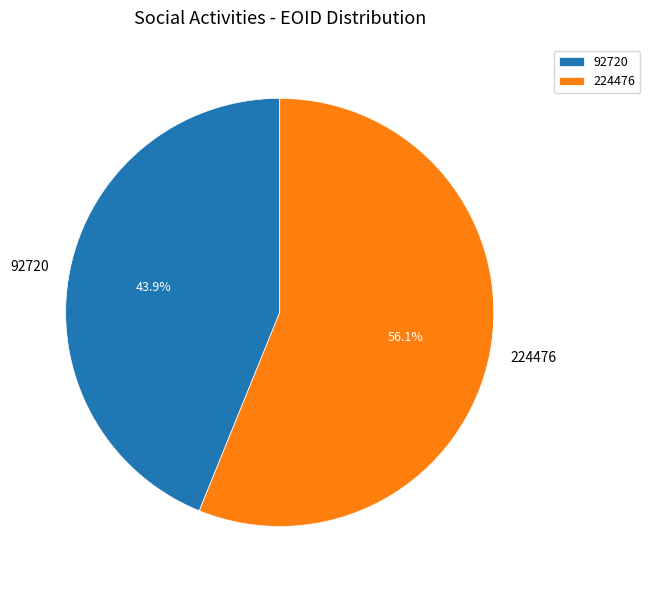

What percentage do 224476 and 92720 together represent?

100.0%